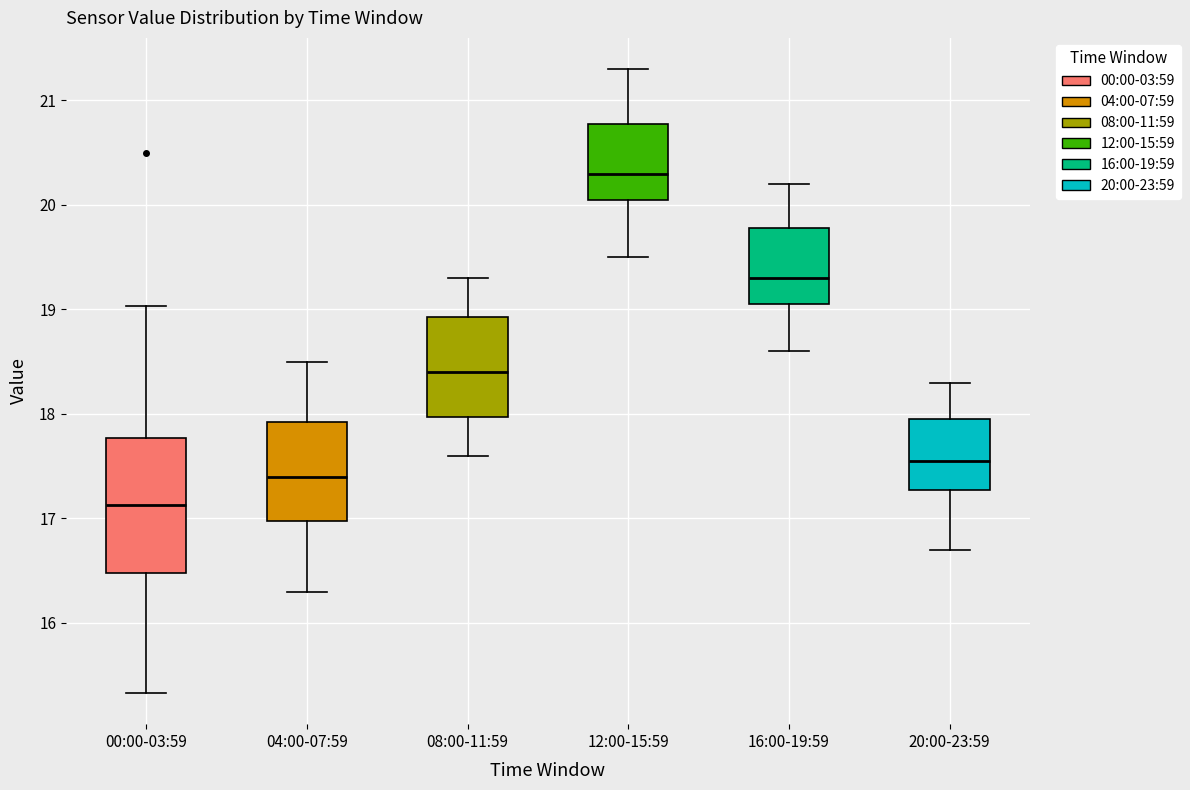

Which box is the tallest, from its lower edge to its upper edge?

00:00-03:59